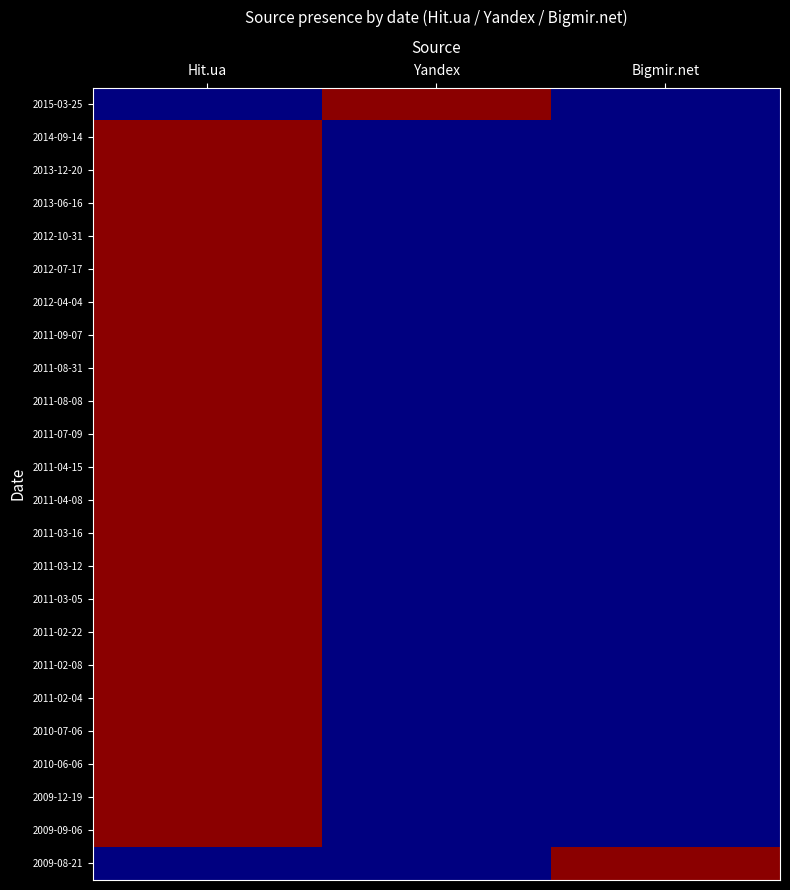

At which category is the sum across all series the highest?

Hit.ua